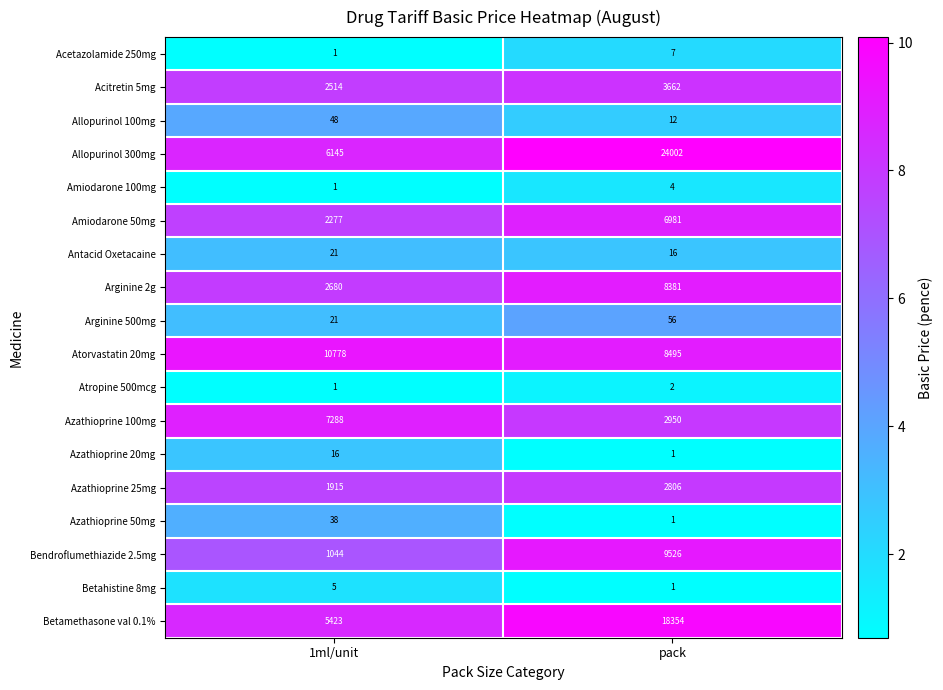

What is the sum of all Amiodarone 50mg values?

9258